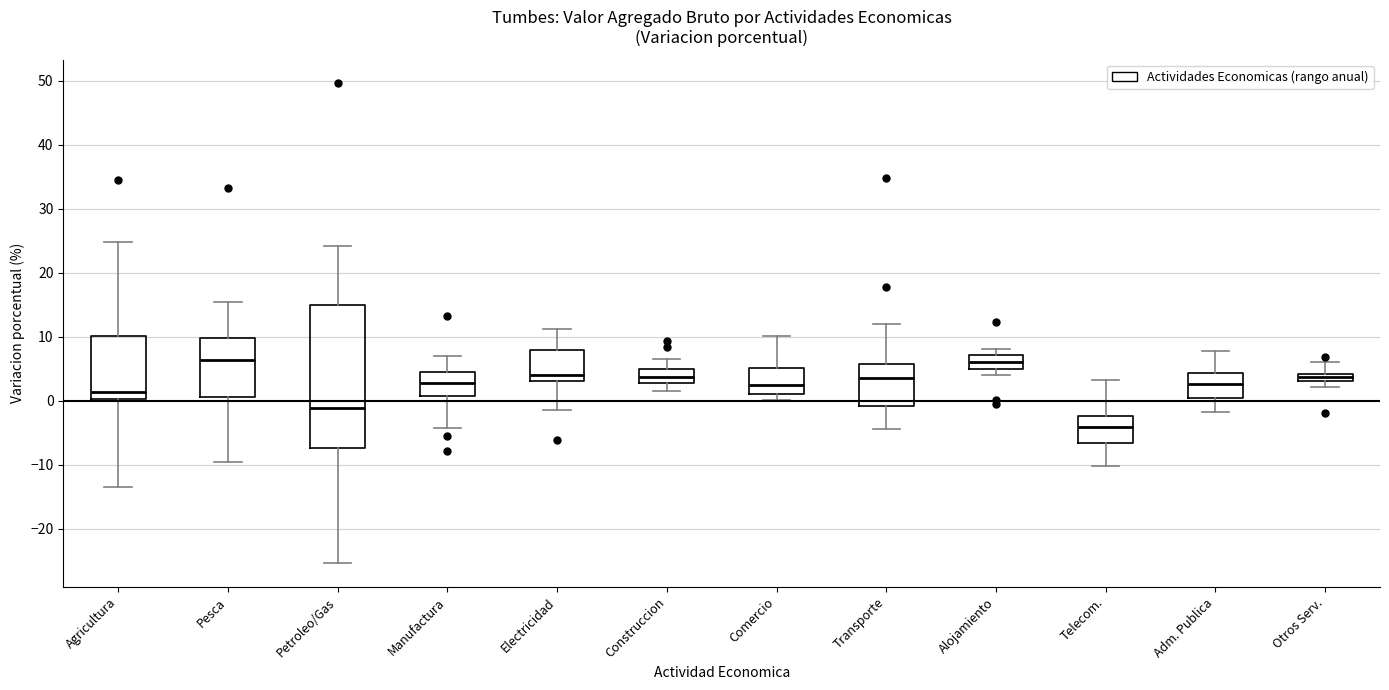

Where is the lower edge of the box for Telecom. on the y-axis? The values are not printed on the chart, so give them approximately, as read against the axis.

-7